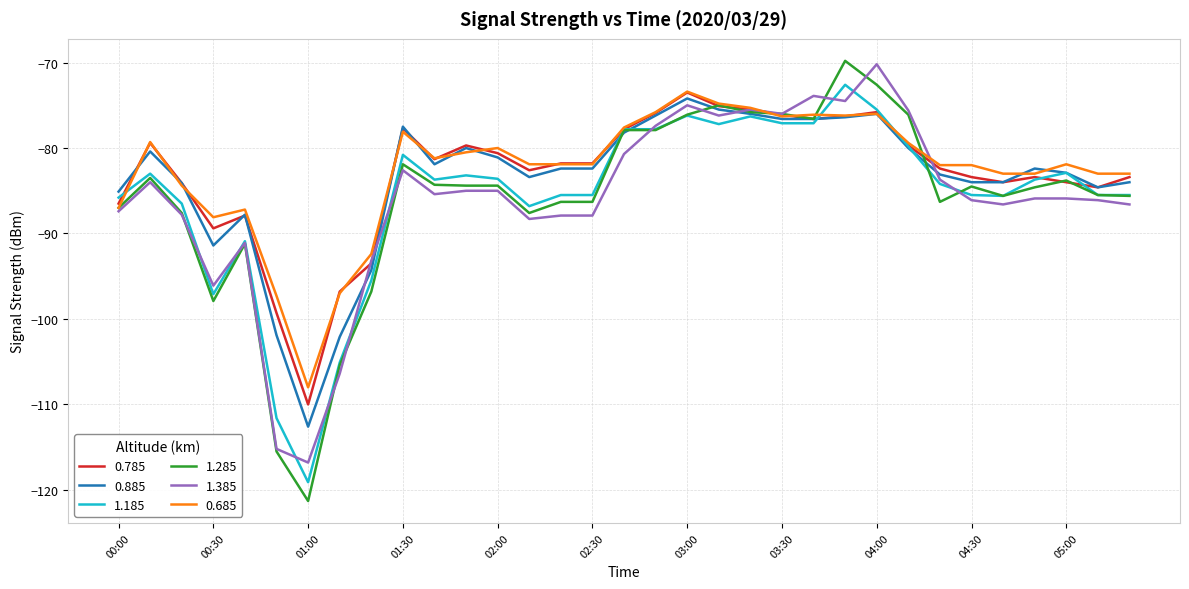

What is the minimum value for 1.285?

-121.3